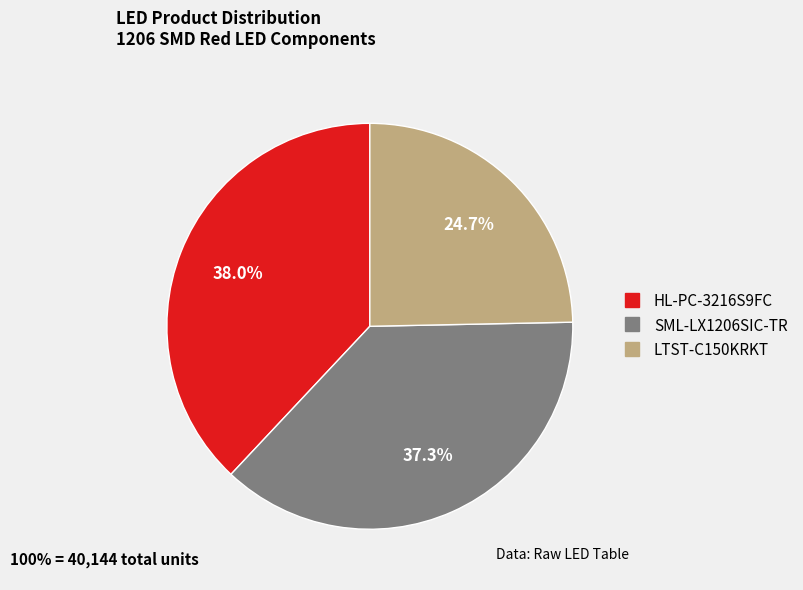

What is the largest slice in the pie chart?

HL-PC-3216S9FC